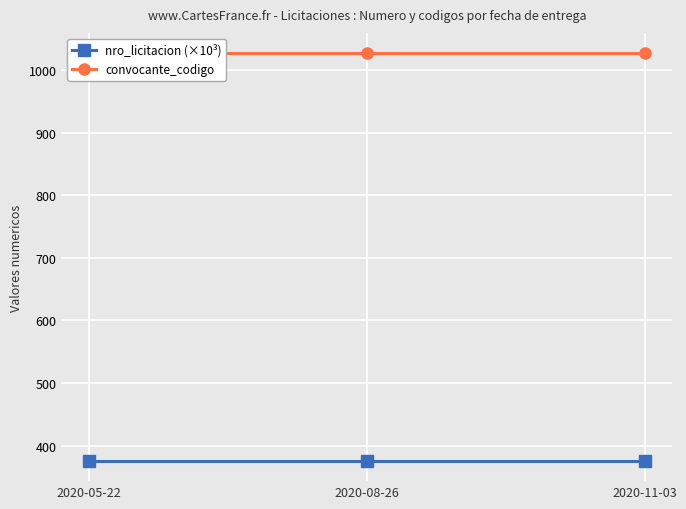

Which series has the largest range (max minus min)?

nro_licitacion (×10³)